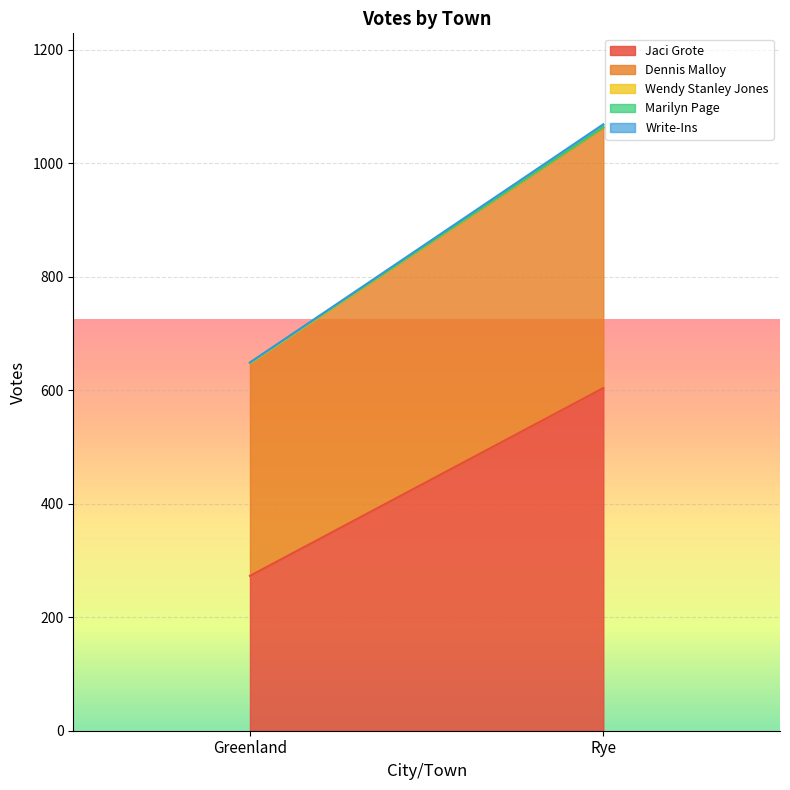

Reading right to left, transcribe all the data shown in this chart.

Jaci Grote: 604	273
Dennis Malloy: 459	375
Wendy Stanley Jones: 1	0
Marilyn Page: 0	1
Write-Ins: 5	0